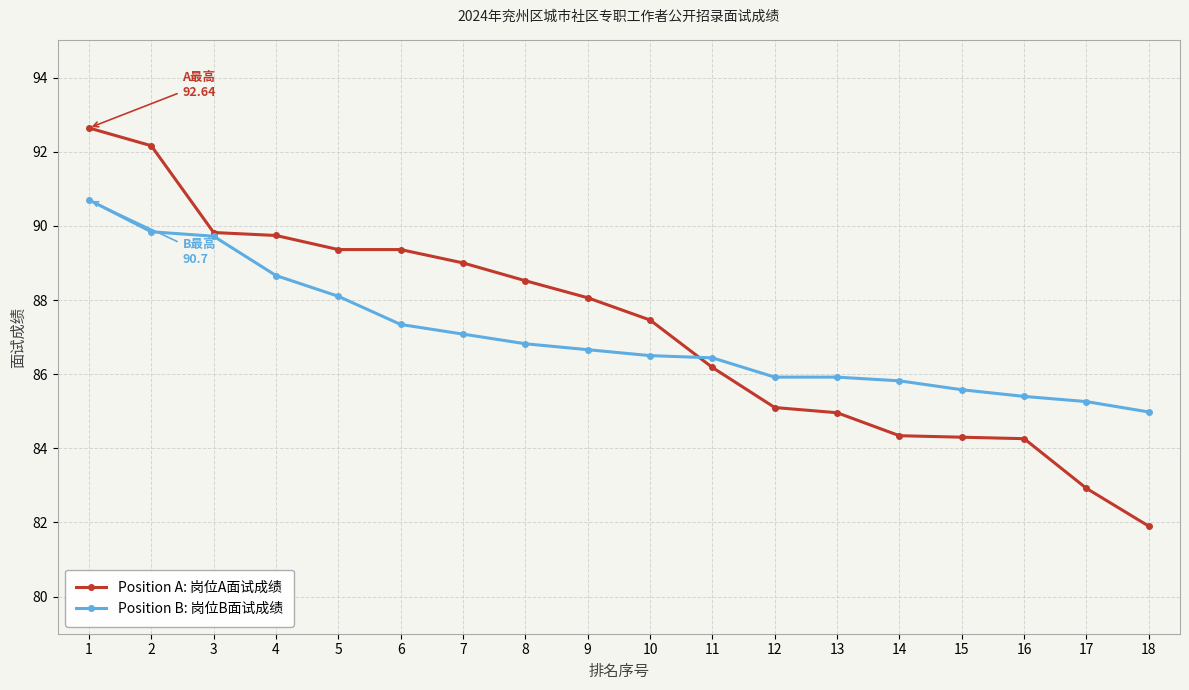

What value does the Position A: 岗位A面试成绩 series have at 3?

89.8